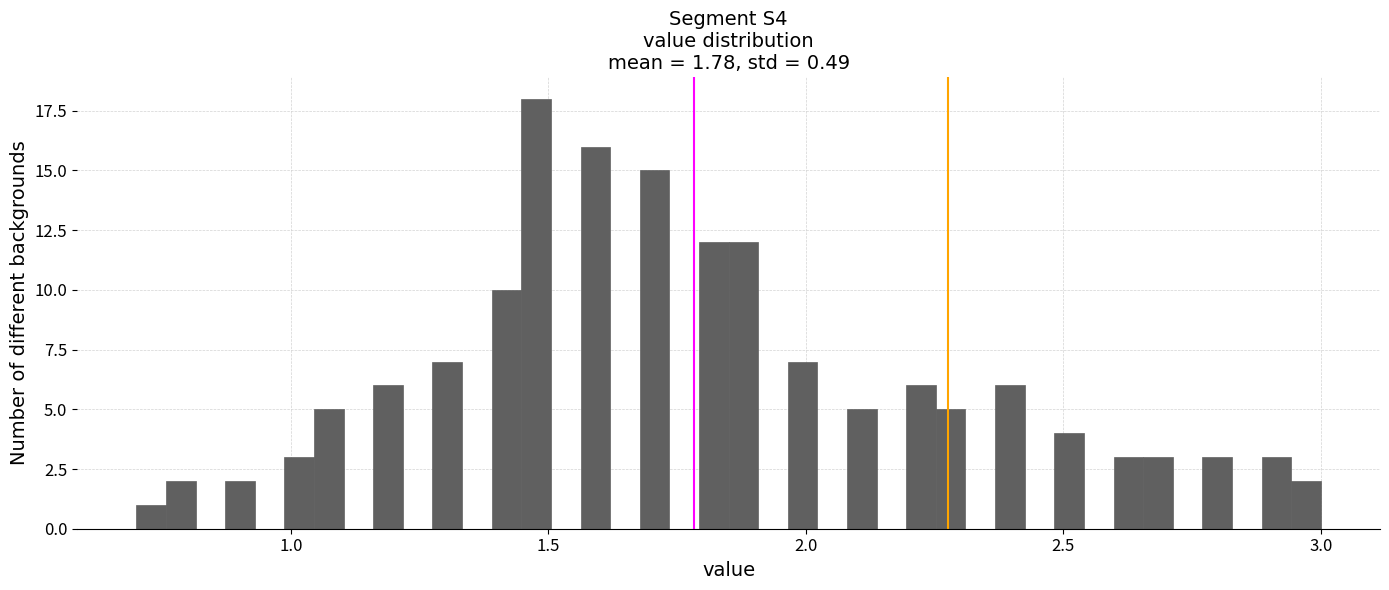

Read against the x-axis, roughly where is the centre of the tallest bar?

1.50